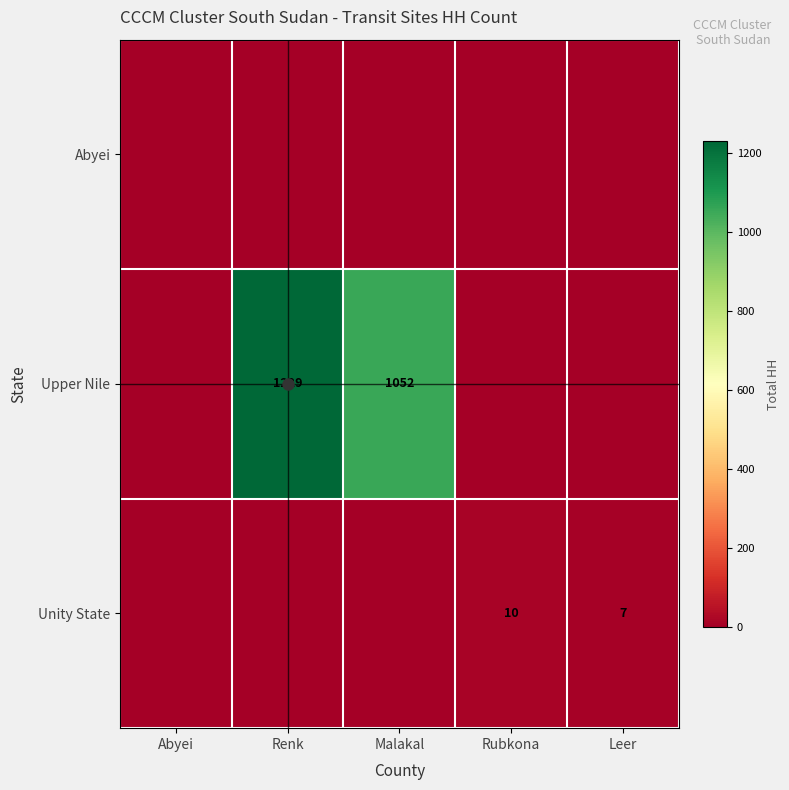

Which category has the lowest value across all series?

Abyei